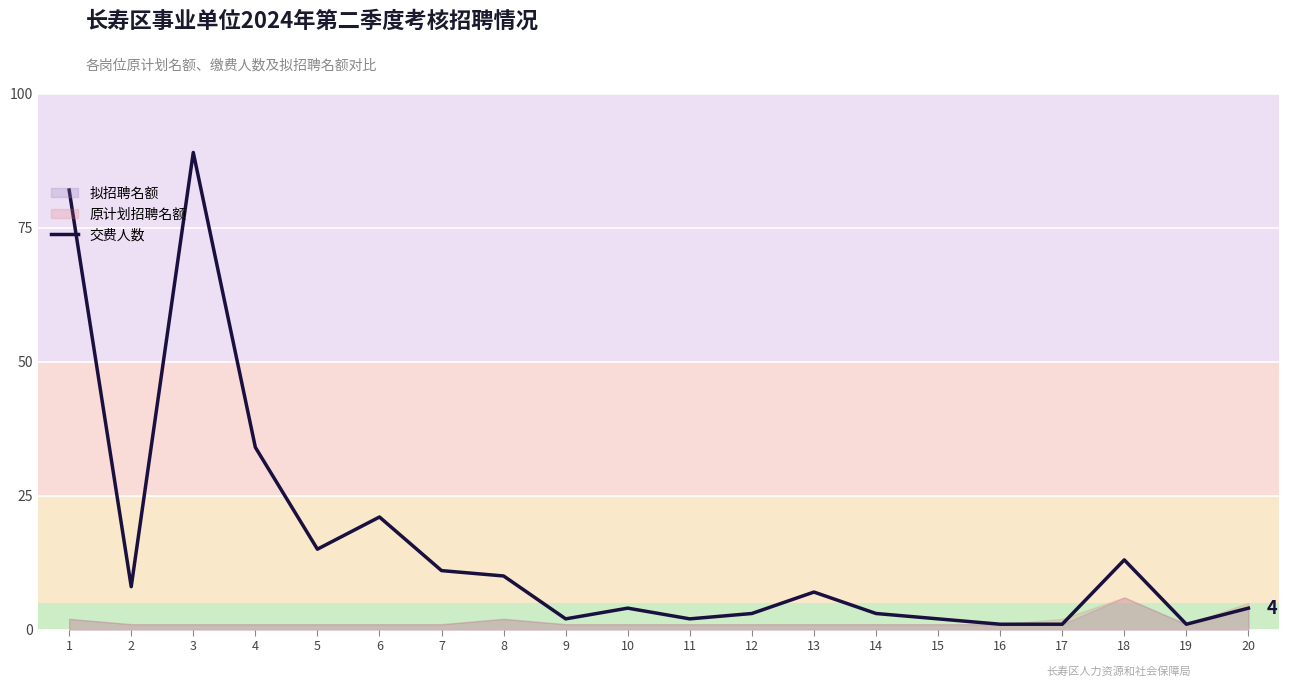

The chart shows a value of 3 at 15. True or false?

False